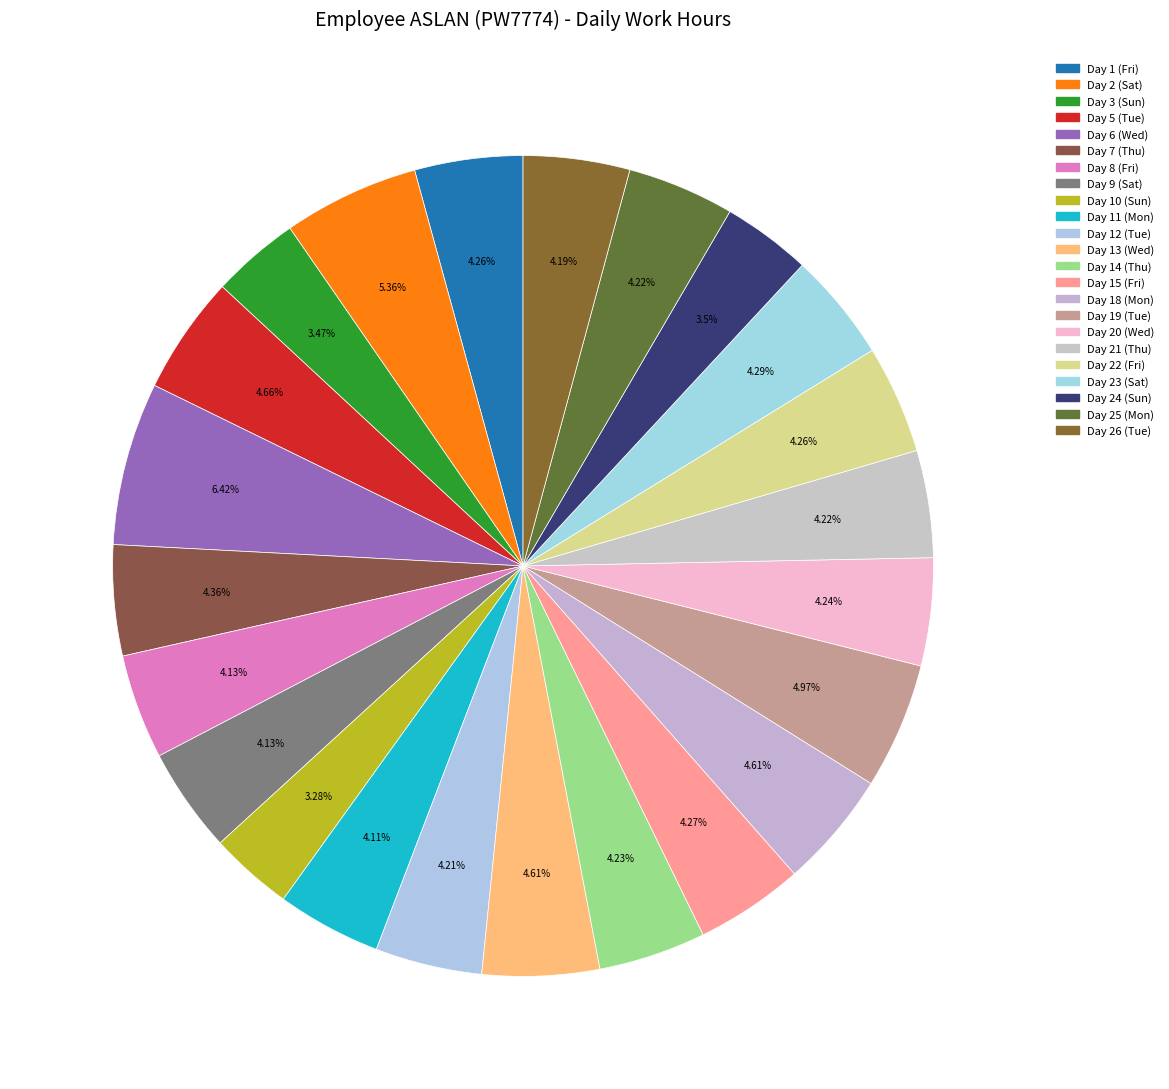

How many segments does this pie chart have?

23